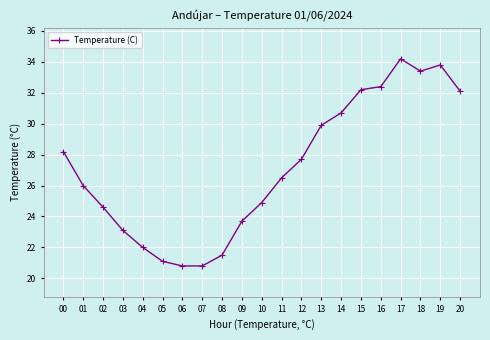

What is the sum of the values at 02 and 17?

58.8